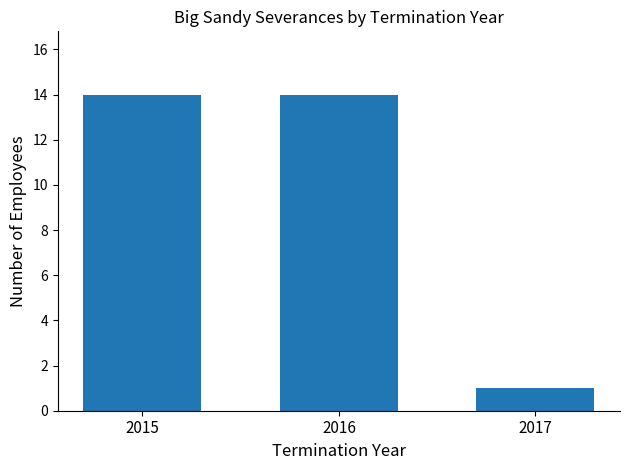

Count the values in the range 1 to 14.

3